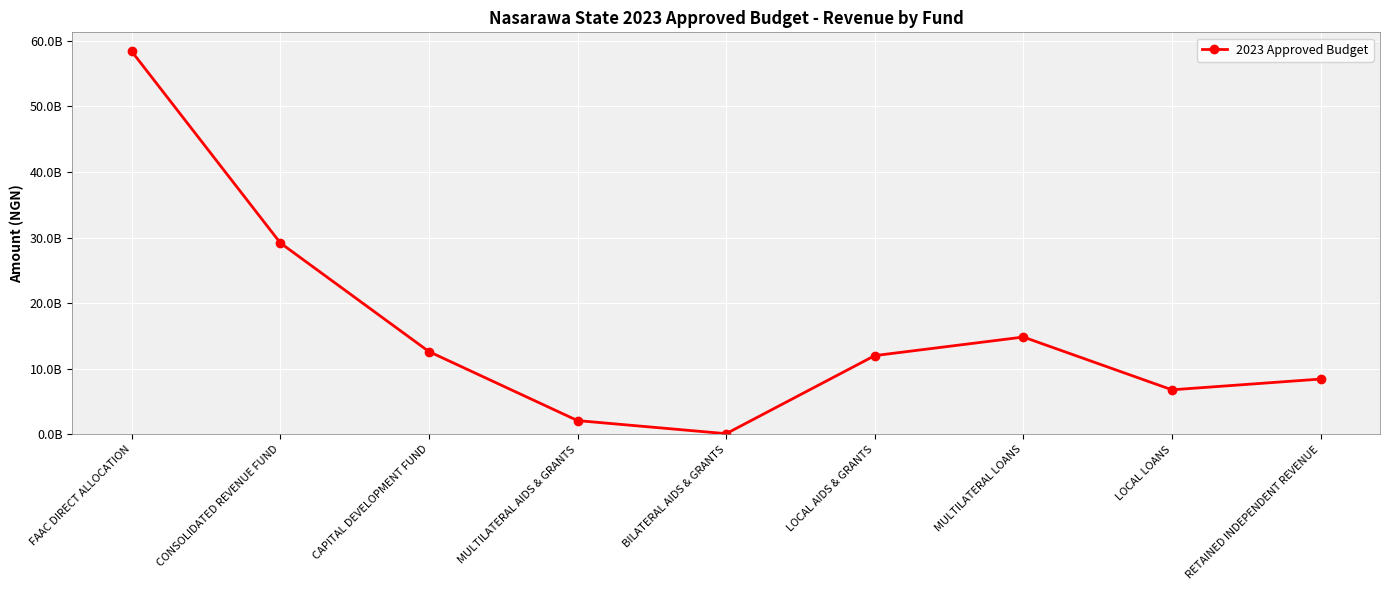

What is the minimum value shown in the chart?

115136000.0